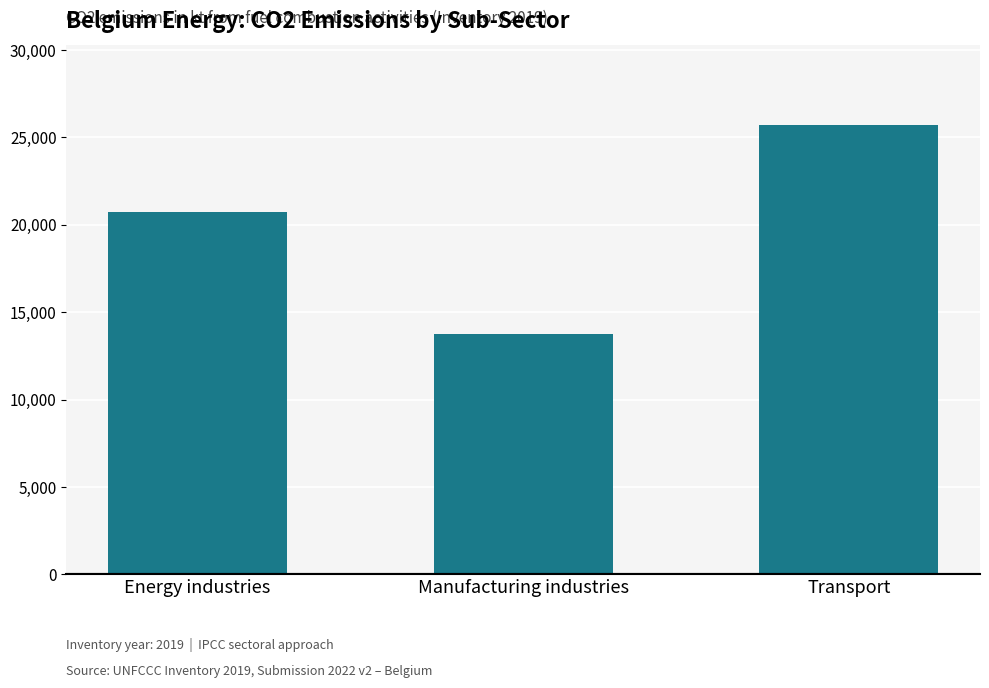

What position from the right is Energy industries?

3